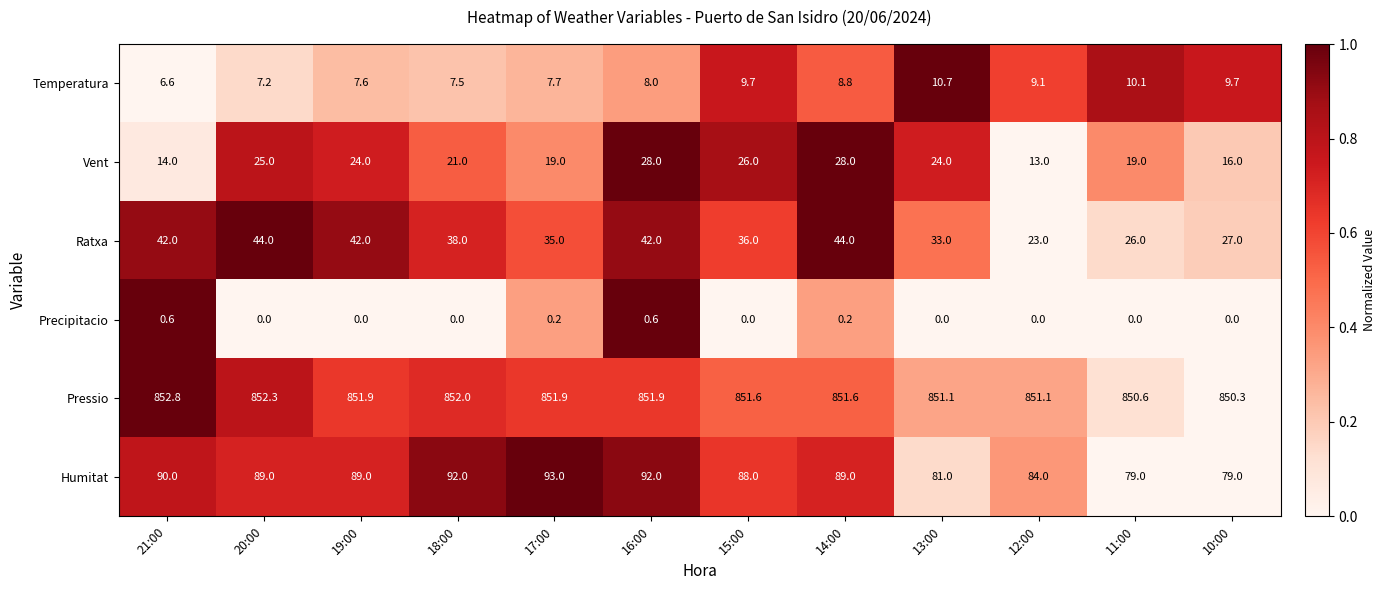

Which label corresponds to the largest value in the chart?

21:00